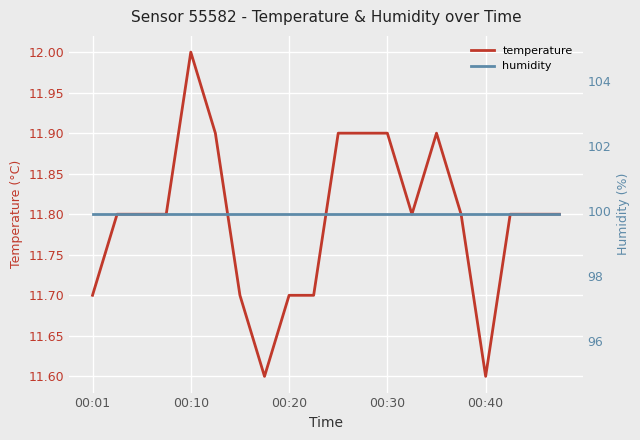

What is the value of the temperature point at the 12th from the left?

11.9